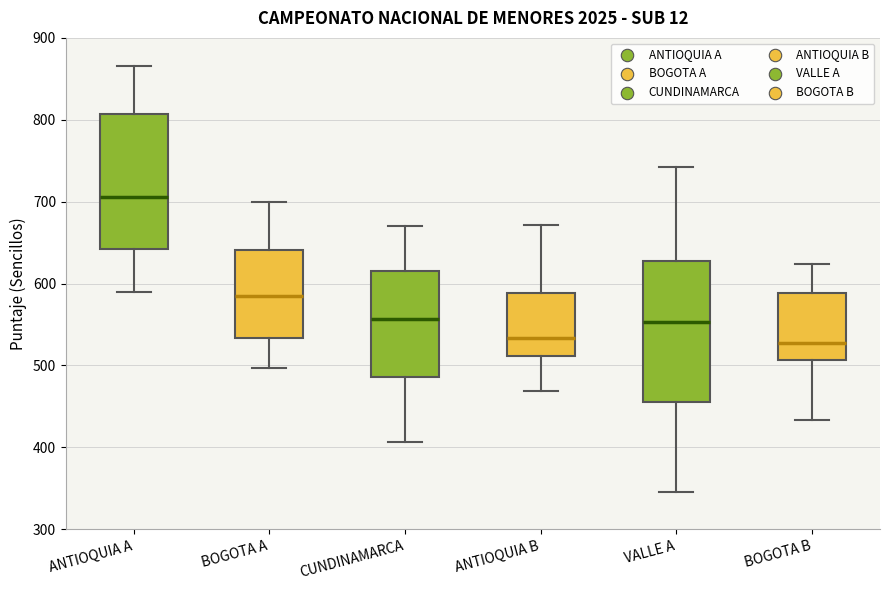

Reading left to right, transcribe this box plot: for each box, give where its median line is, the range the box spans, and where its two whiskers end, as read against the y-axis. The values are not printed on the chart, so give them approximately, as read against the axis.

ANTIOQUIA A: median 710, box 640 to 810, whiskers 590 to 870
BOGOTA A: median 580, box 530 to 640, whiskers 500 to 700
CUNDINAMARCA: median 560, box 490 to 620, whiskers 410 to 670
ANTIOQUIA B: median 530, box 510 to 590, whiskers 470 to 670
VALLE A: median 550, box 460 to 630, whiskers 350 to 740
BOGOTA B: median 530, box 510 to 590, whiskers 430 to 620